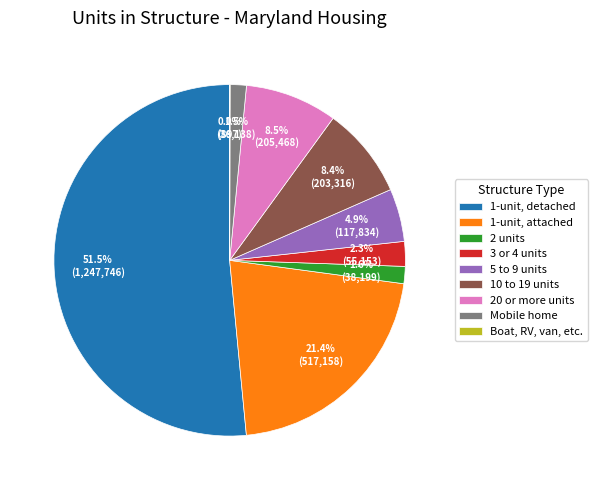

The 10 to 19 units slice represents 8% of the pie. True or false?

True